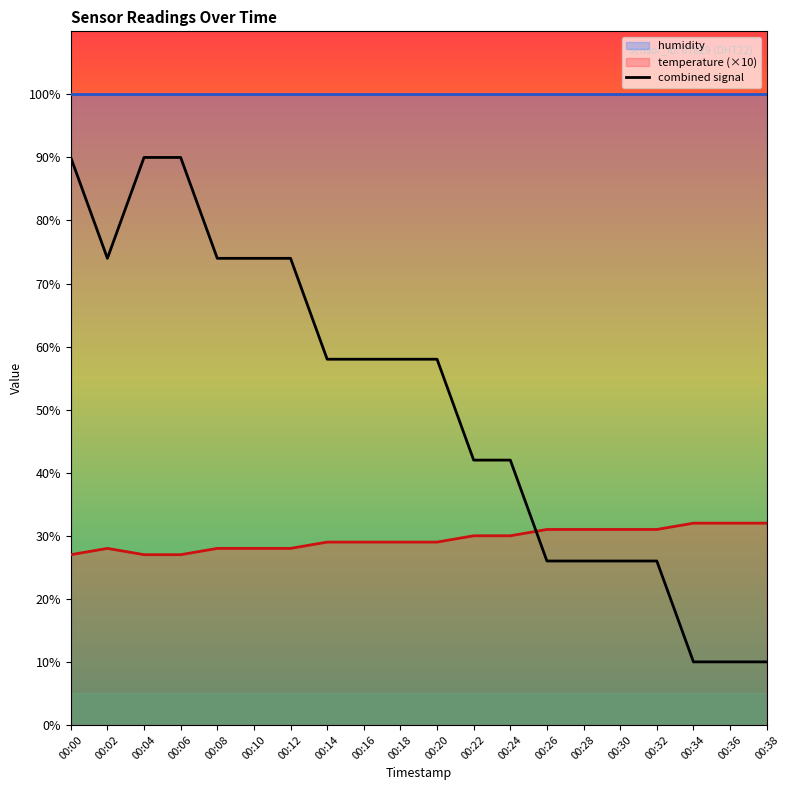

At which category does the chart reach its peak across all series?

00:00